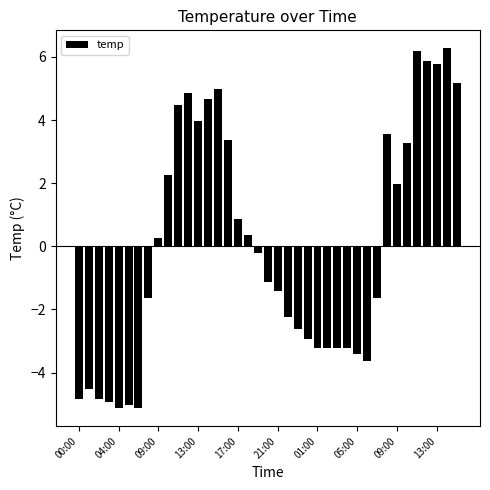

Reading left to right, list all the values displayed in this chart.

-4.8	-4.5	-4.8	-4.9	-5.1	-5.0	-5.1	-1.6	0.3	2.3	4.5	4.9	4.0	4.7	5.0	3.4	0.9	0.4	-0.2	-1.1	-1.4	-2.2	-2.6	-2.9	-3.2	-3.2	-3.2	-3.2	-3.4	-3.6	-1.6	3.6	2.0	3.3	6.2	5.9	5.8	6.3	5.2